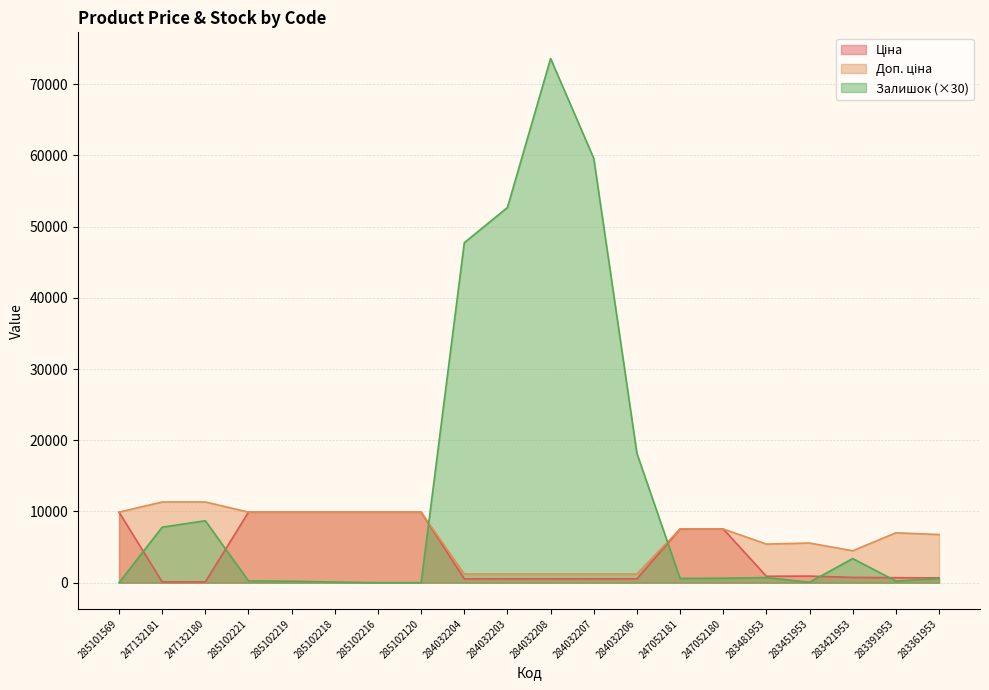

What is the value of the Ціна point at the 1st from the left?

9908.5